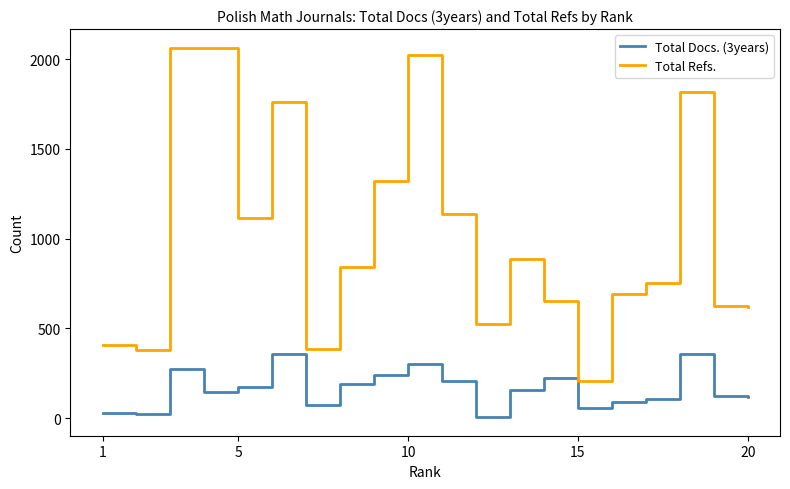

Which series has the largest range (max minus min)?

Total Refs.